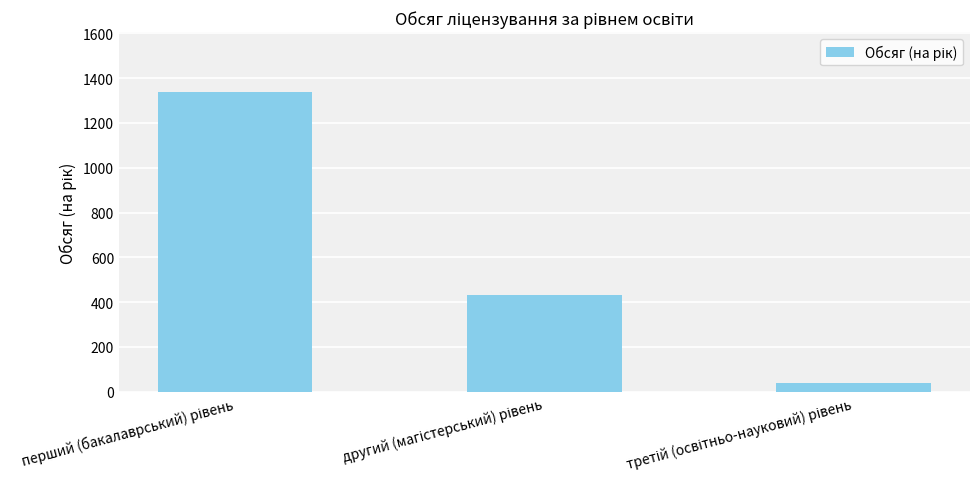

Reading left to right, what are all the values shown in this chart?

1338	432	40